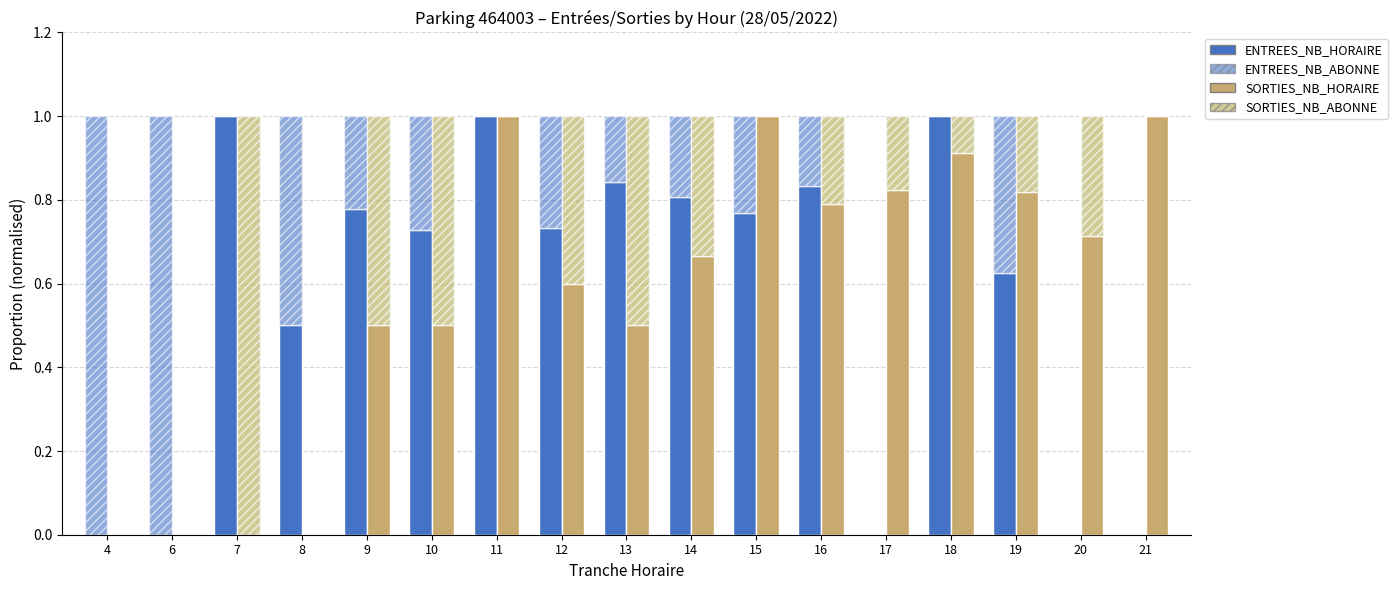

At how many categories does at least one series exceed 0?

17